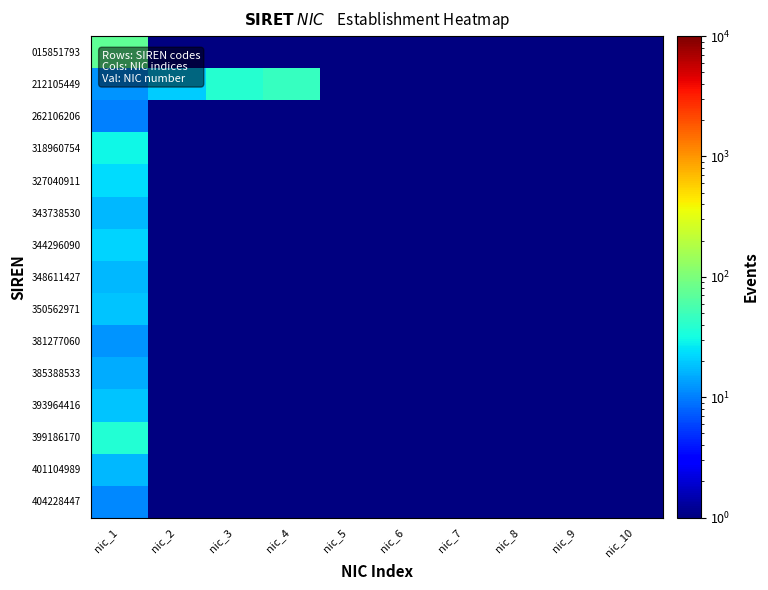

Which series has the largest total across all categories?

212105449